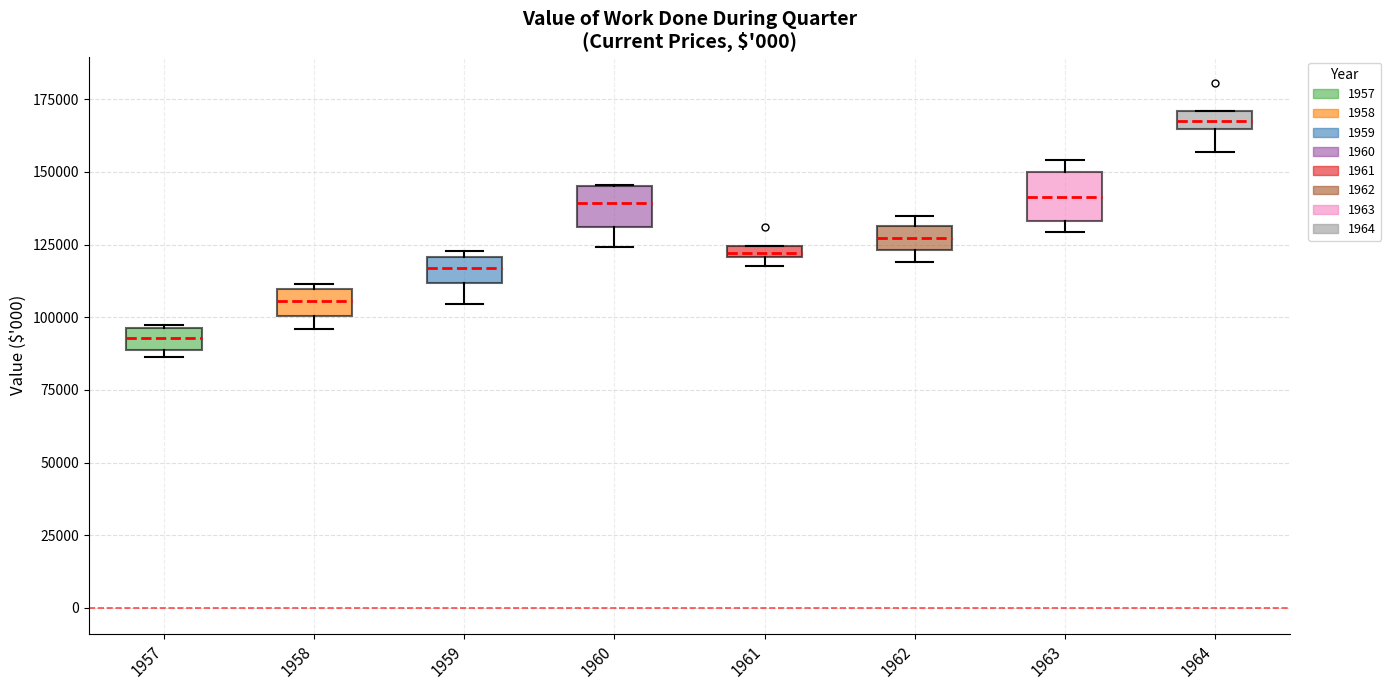

Which box has the lowest median line?

1957